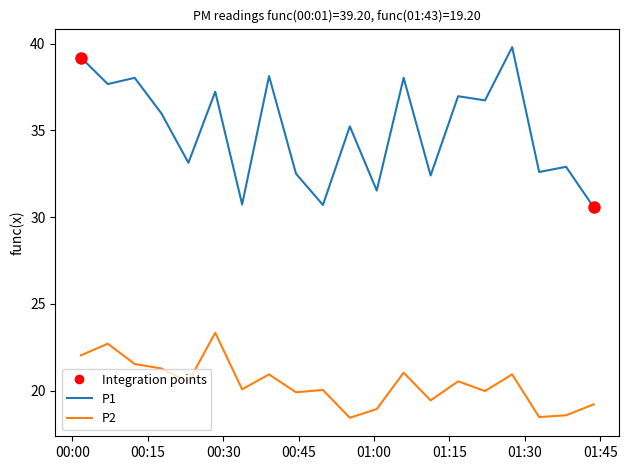

Which series has the widest spread of values?

P1